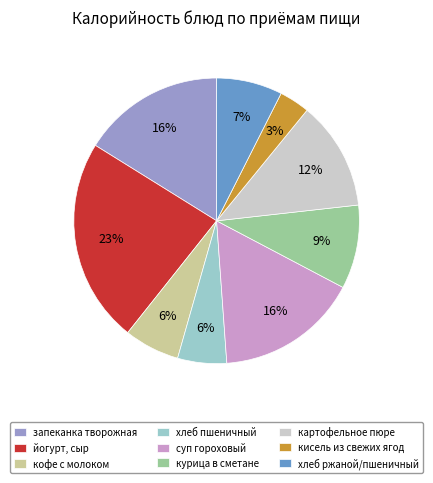

To the nearest percent, what is the combined percentage of суп гороховый and курица в сметане?

26%